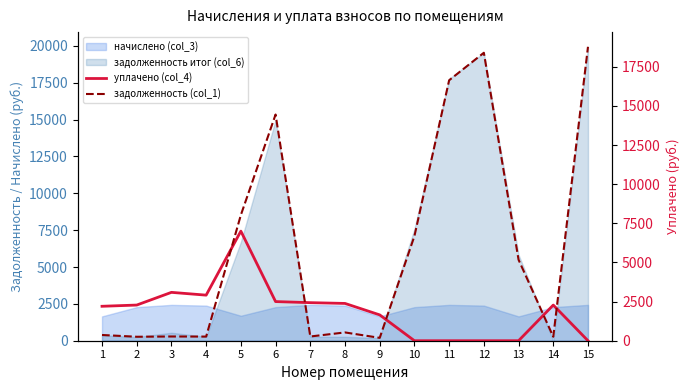

What is the sum of the задолженность (col_1) values at 3 and 6?

14718.1